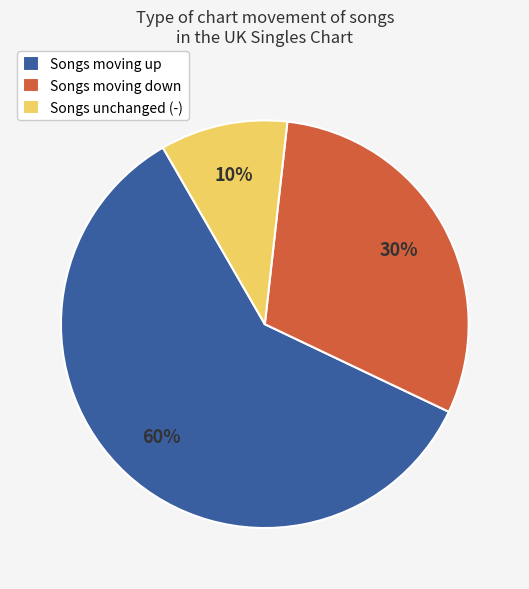

To the nearest percent, what percentage of the pie is Songs moving down?

30%